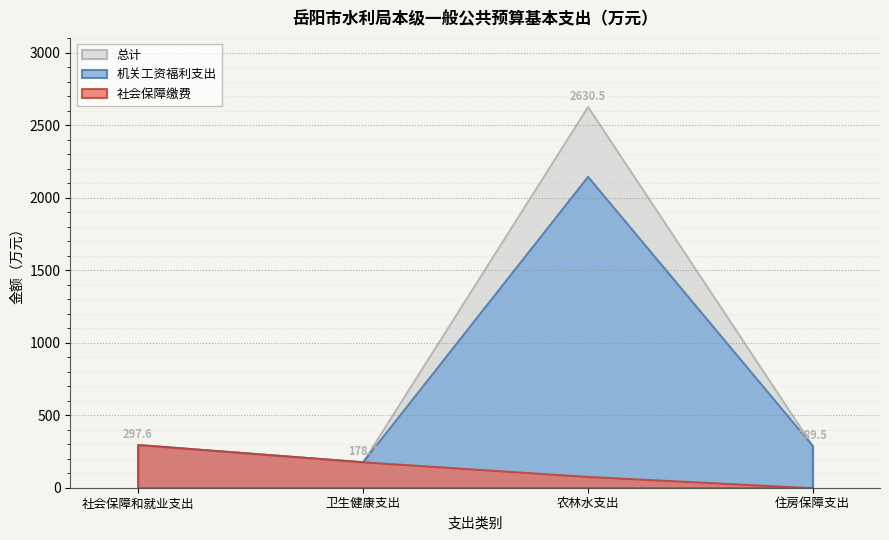

What is the value of the 机关工资福利支出 point at the 2nd from the left?

178.7